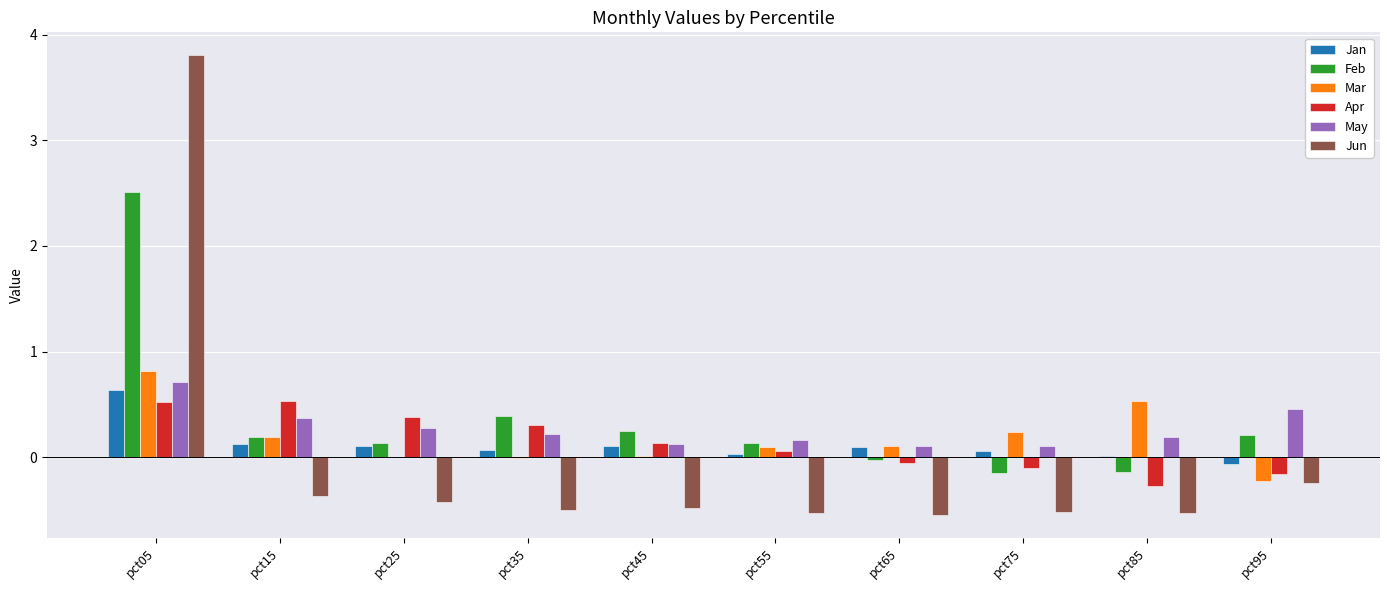

What is the sum of all Apr values?

1.3